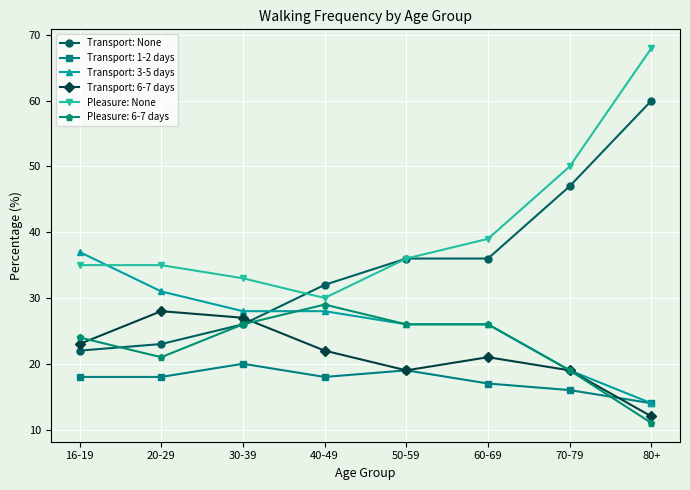

What is the approximate value of Transport: 1-2 days at 40-49?

18